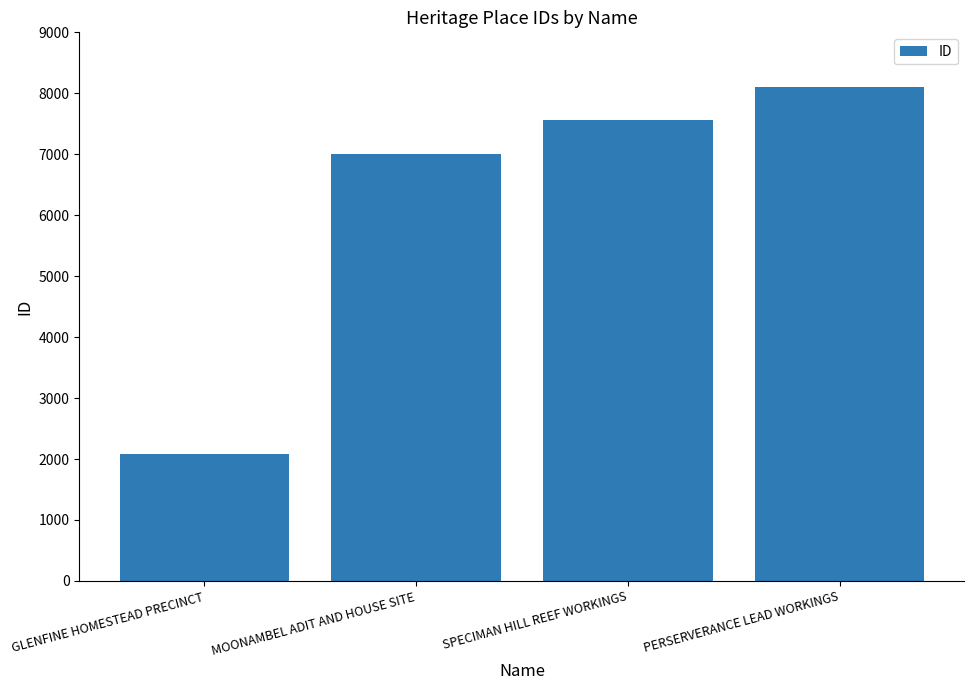

Rank the categories by value from lowest to highest.

GLENFINE HOMESTEAD PRECINCT, MOONAMBEL ADIT AND HOUSE SITE, SPECIMAN HILL REEF WORKINGS, PERSERVERANCE LEAD WORKINGS